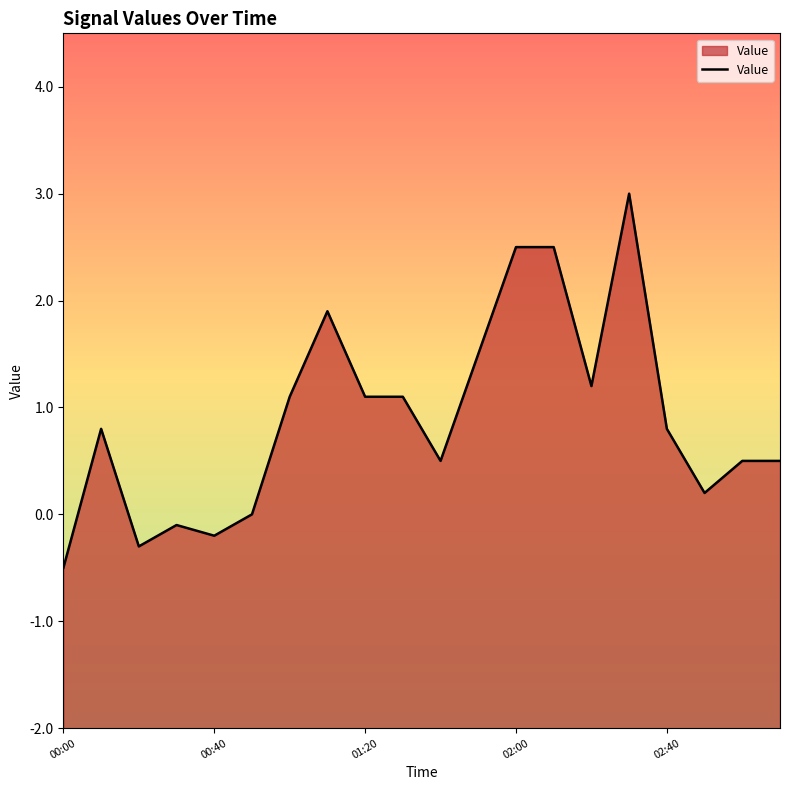

What is the difference between the maximum and minimum values?

3.5